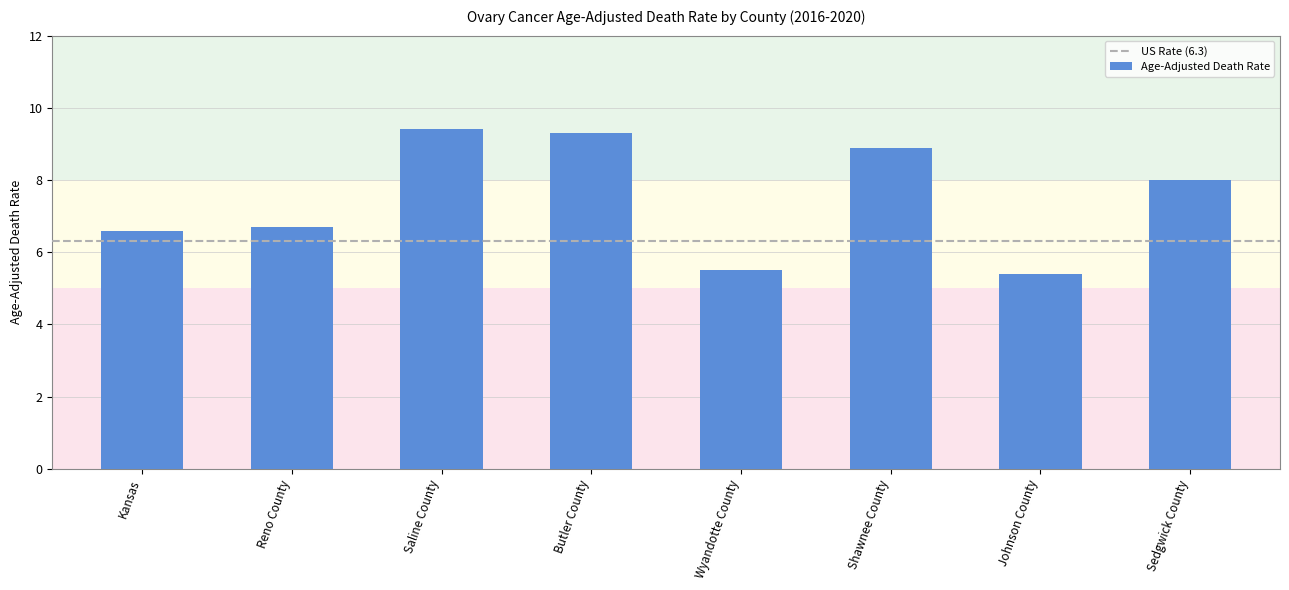

What is the difference between the maximum and second lowest values?

3.9